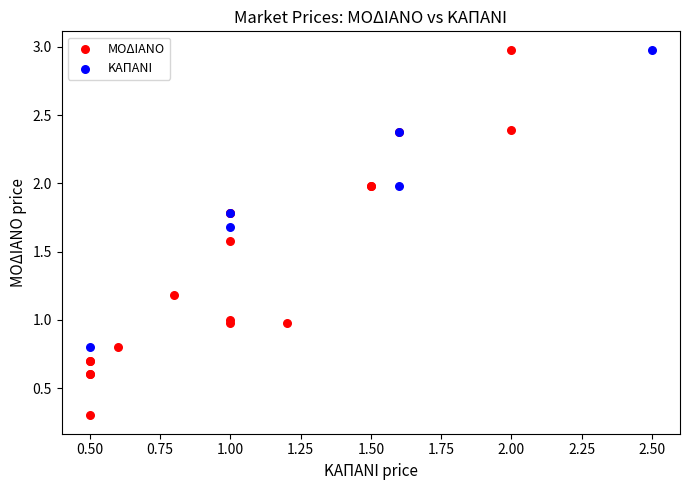

Which series has the largest Y range (max minus min)?

ΜΟΔΙΑΝΟ